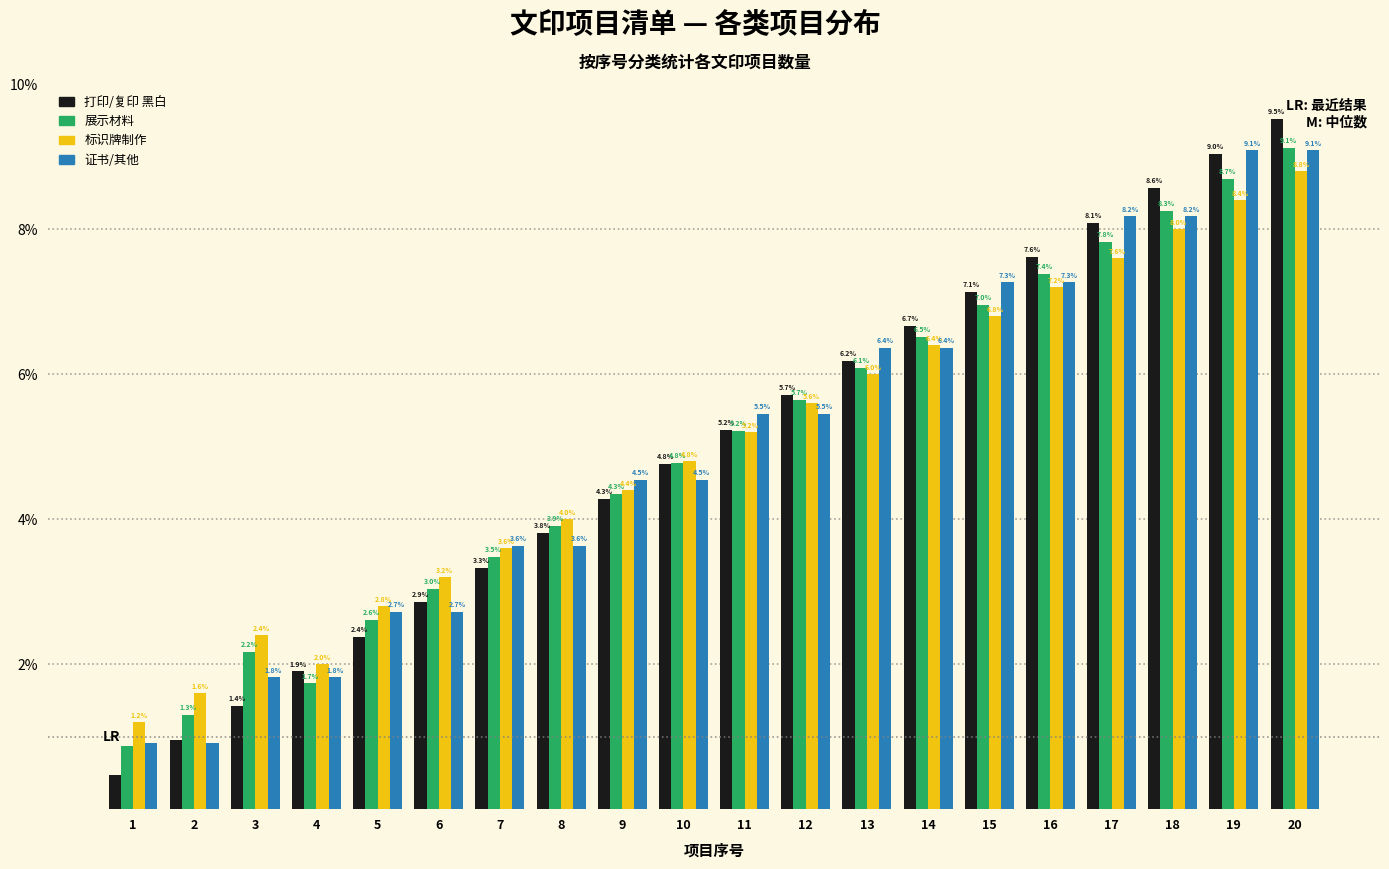

What is the sum of the 打印/复印 黑白 values at 2 and 4?

2.9